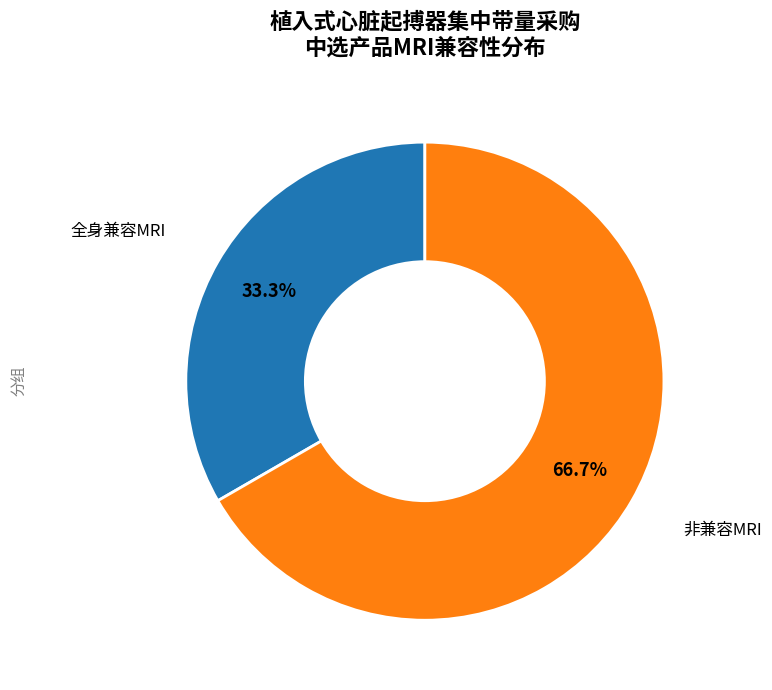

Is there a majority slice in this chart?

Yes